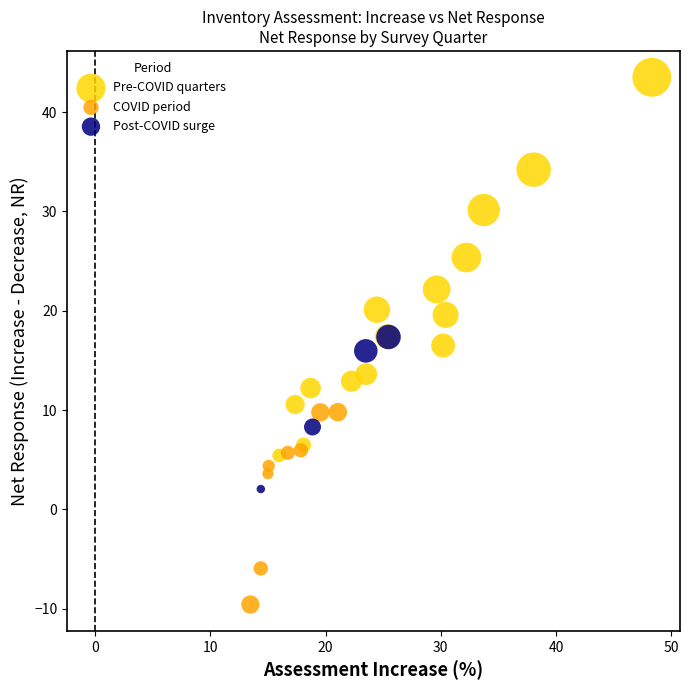

Which series has the widest spread of Y values?

Pre-COVID quarters